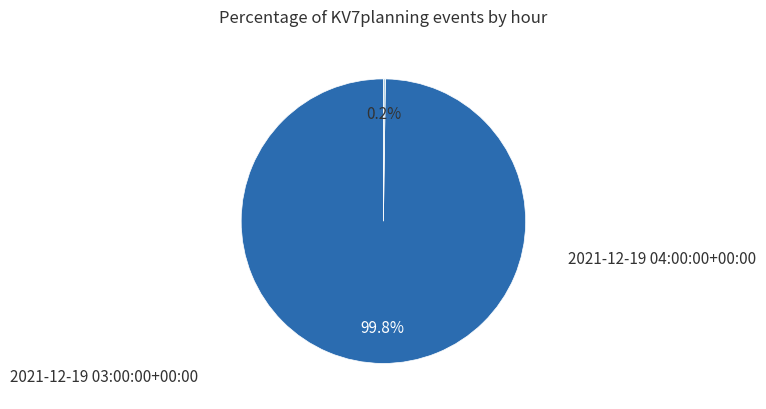

To the nearest percent, what is the difference between the 2021-12-19 03:00:00+00:00 and 2021-12-19 04:00:00+00:00 slice percentages?

100%